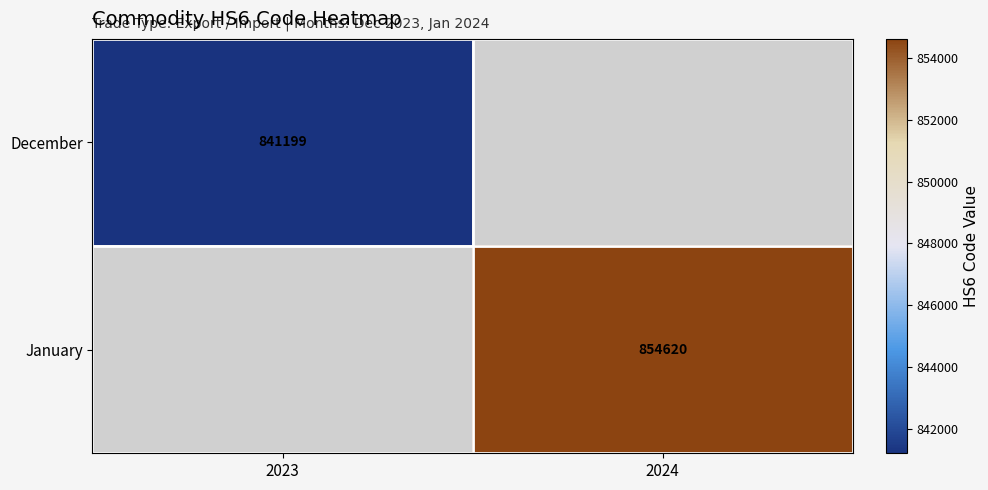

The January series shows 1177417.0 at 2024. True or false?

False